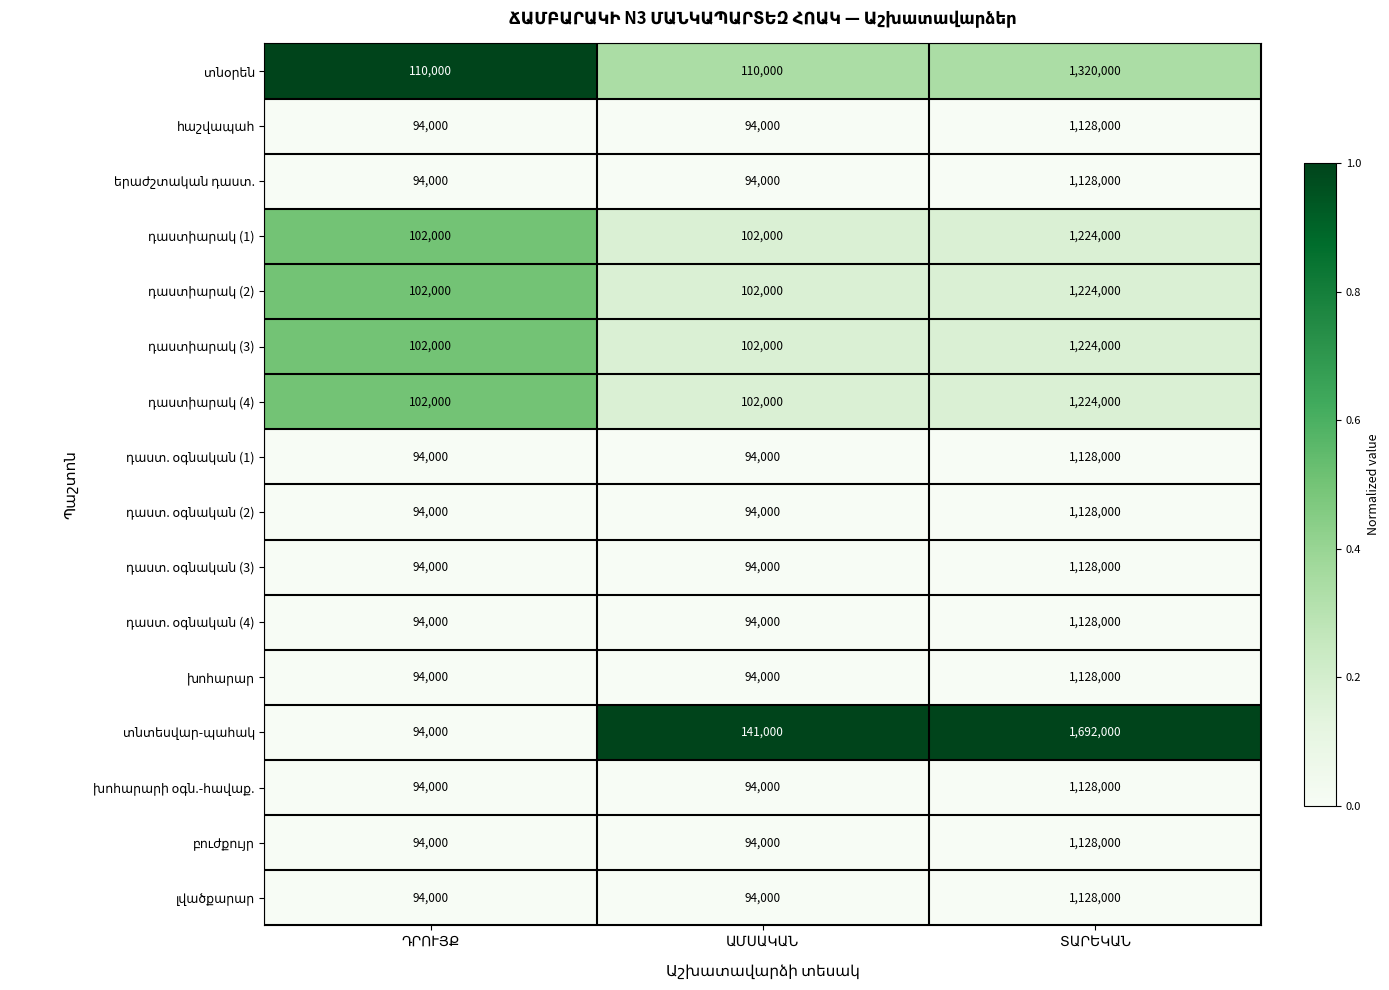

Count the number of data series in this chart.

16